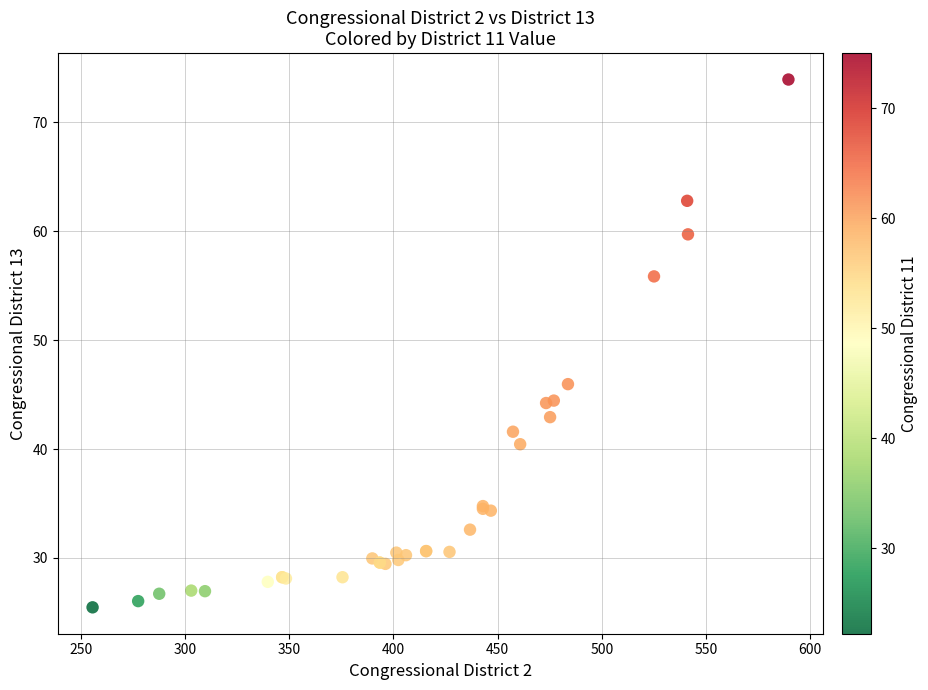

What Y value in the scatter plot is closest to 49?

46.0